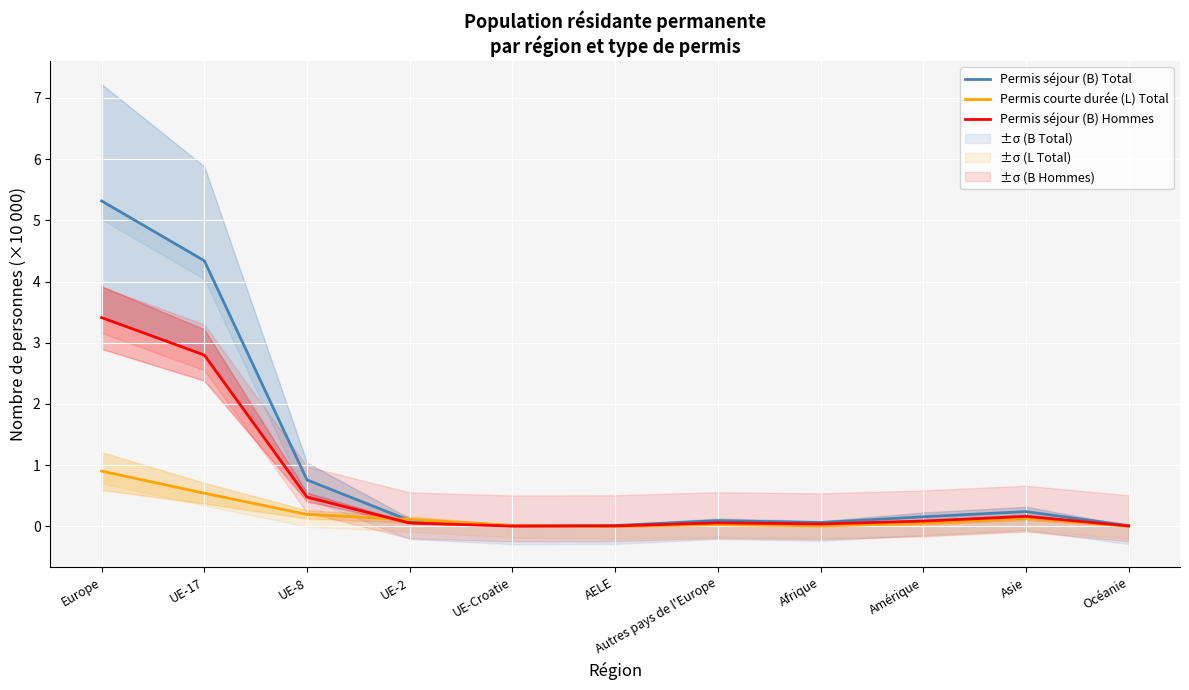

Reading right to left, extract all data points from this chart.

Permis séjour (B) Total: 0.0	0.2	0.2	0.1	0.1	0.0	0.0	0.1	0.8	4.3	5.3
Permis courte durée (L) Total: 0.0	0.1	0.1	0.0	0.0	0.0	0.0	0.1	0.2	0.5	0.9
Permis séjour (B) Hommes: 0.0	0.2	0.1	0.0	0.1	0.0	0.0	0.1	0.5	2.8	3.4